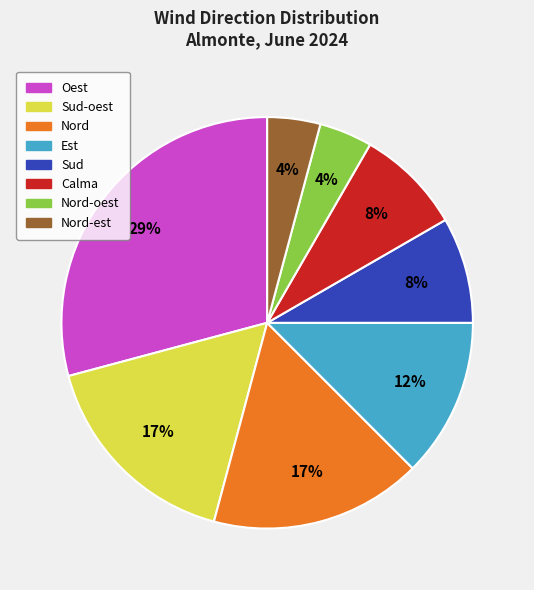

Does any single category account for the majority?

No